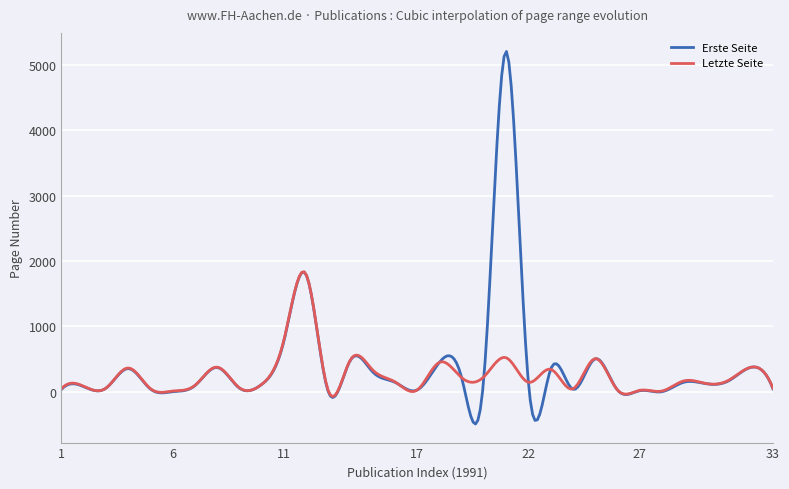

List the series in order of their peak value, highest first.

Erste Seite, Letzte Seite